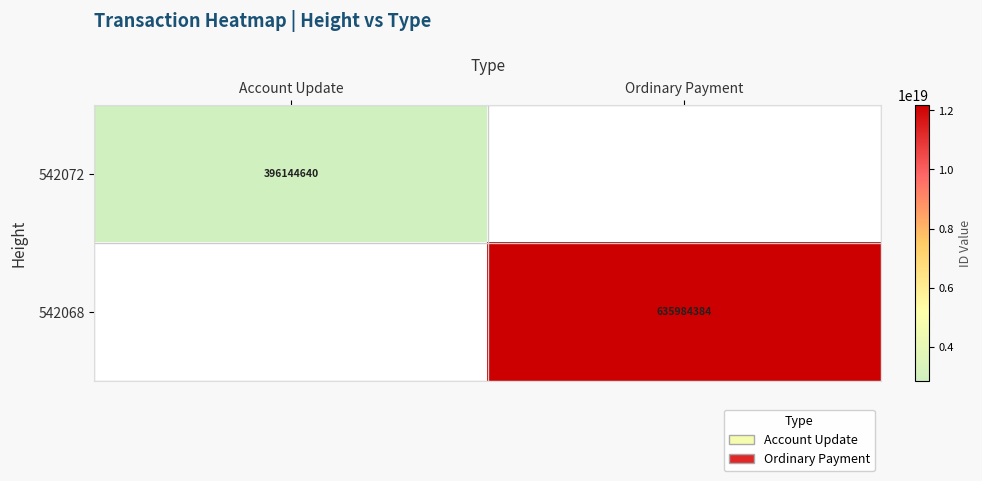

The 542072 series shows 396144640 at Account Update. True or false?

True